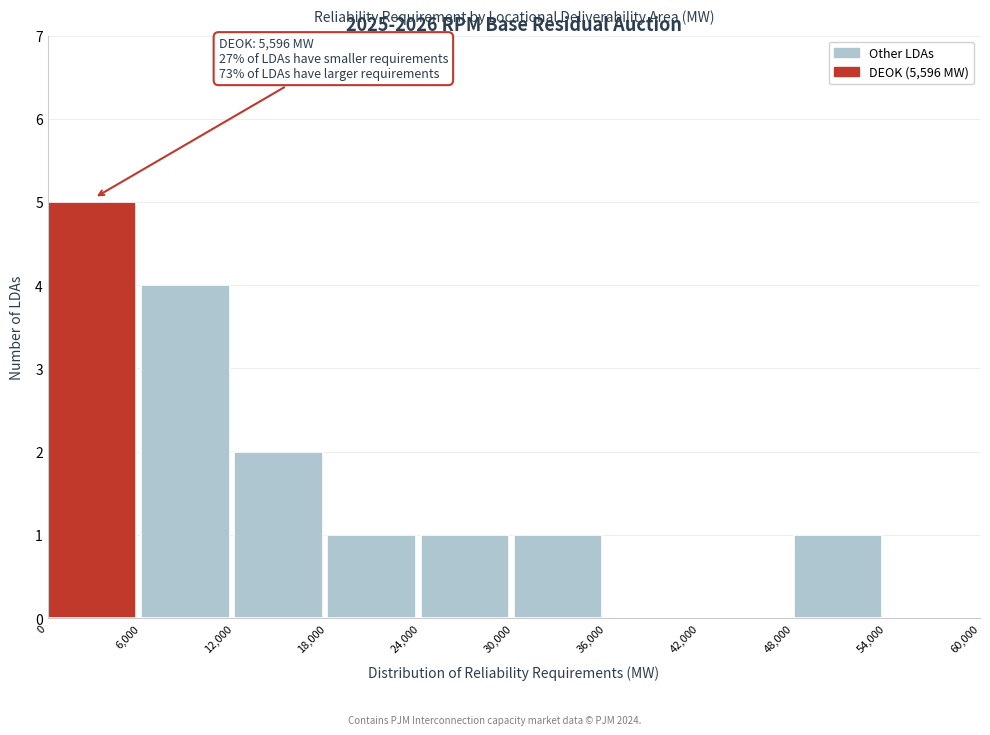

Over which range of the x-axis is the bar tallest?

0 to 6,000